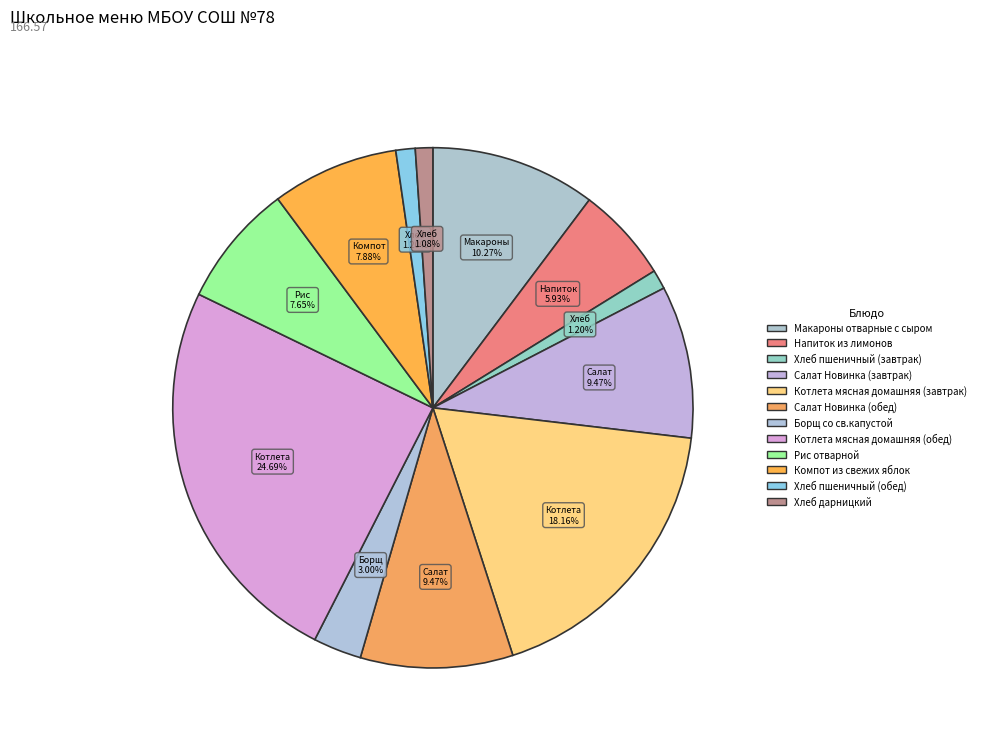

Combined, what portion of the pie is Хлеб дарницкий and Хлеб пшеничный (завтрак)?

2.3%